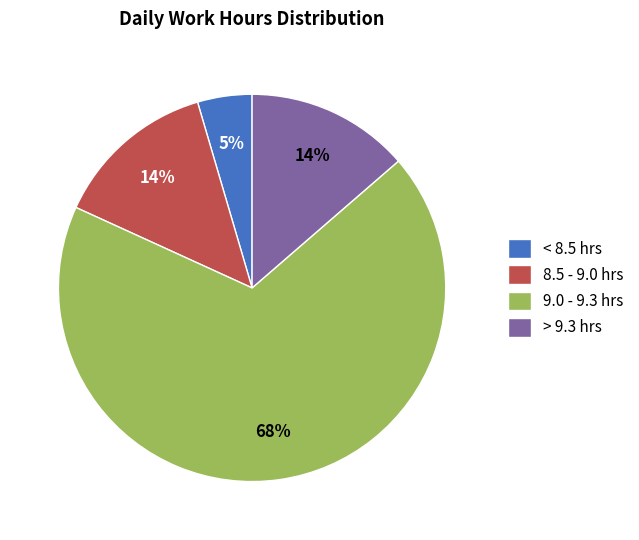

Does any single category account for the majority?

Yes